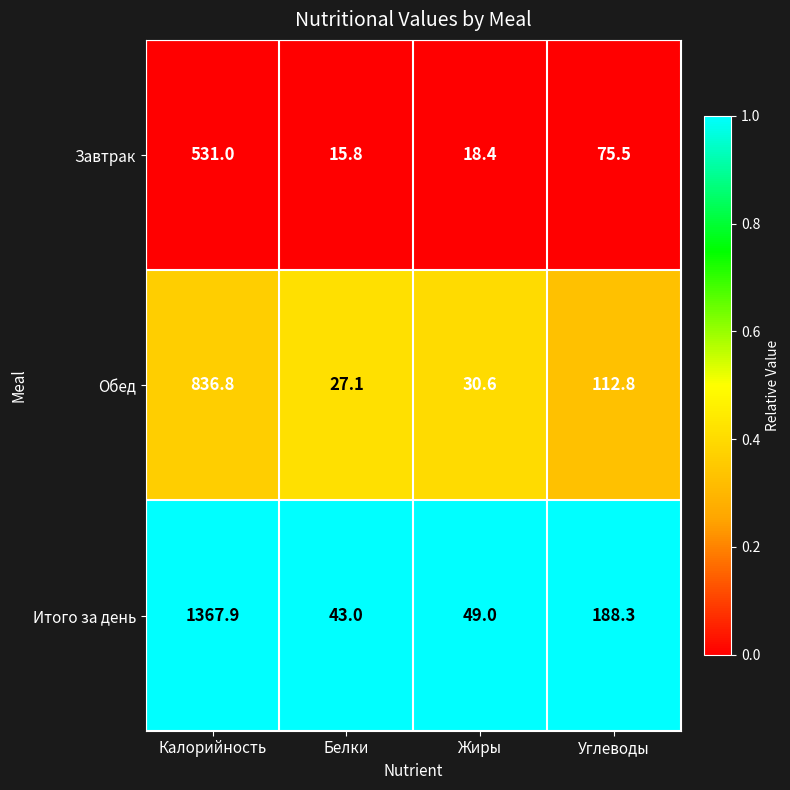

Reading left to right, transcribe all the data shown in this chart.

Завтрак: 531.0	15.8	18.4	75.5
Обед: 836.8	27.1	30.6	112.8
Итого за день: 1367.9	43.0	49.0	188.3